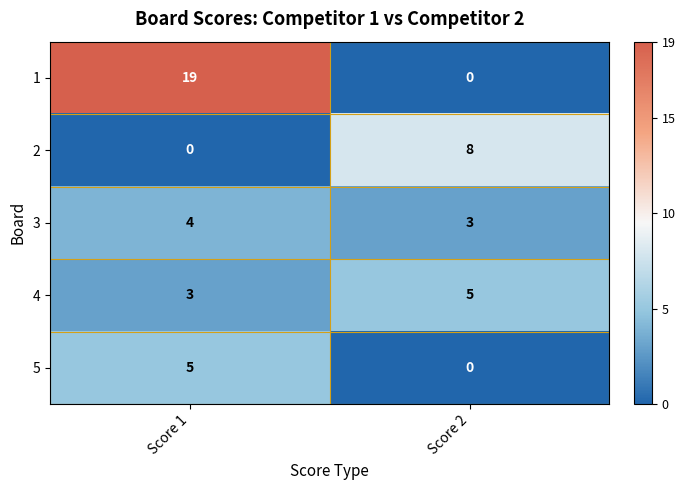

List the labels in order of 5 value, smallest first.

Score 2, Score 1